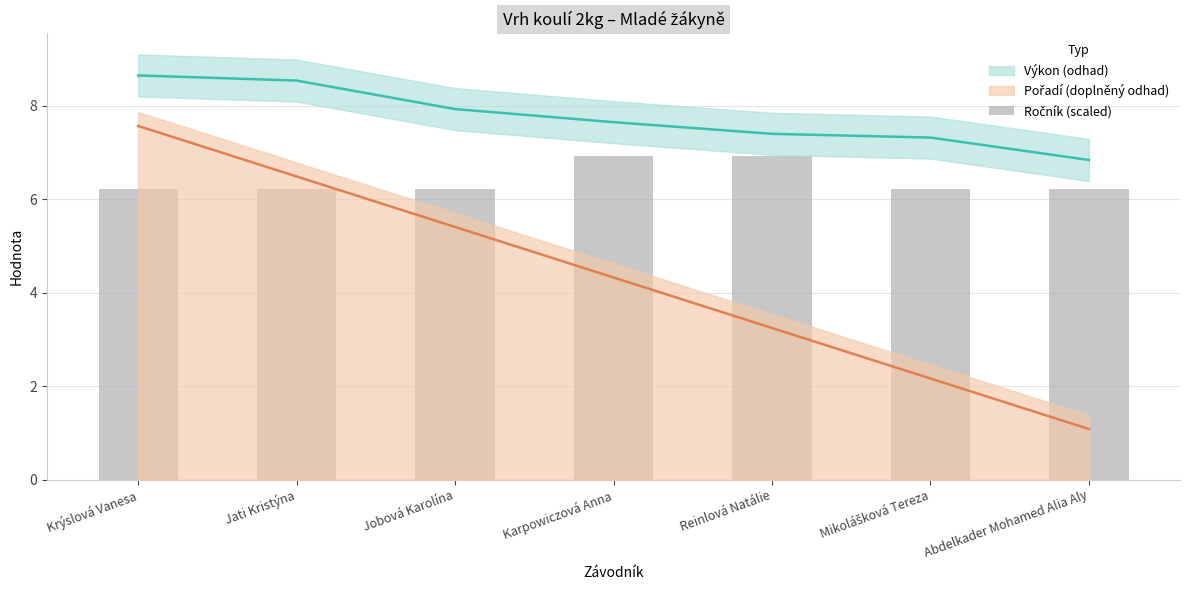

The value at Jobová Karolína is 10.0. True or false?

False